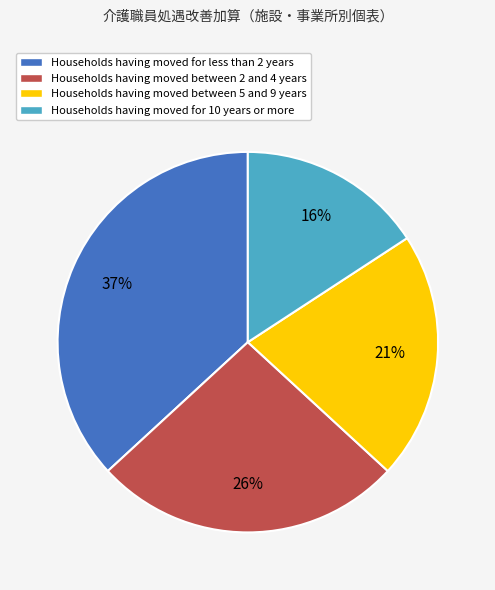

What is the largest slice in the pie chart?

Households having moved for less than 2 years